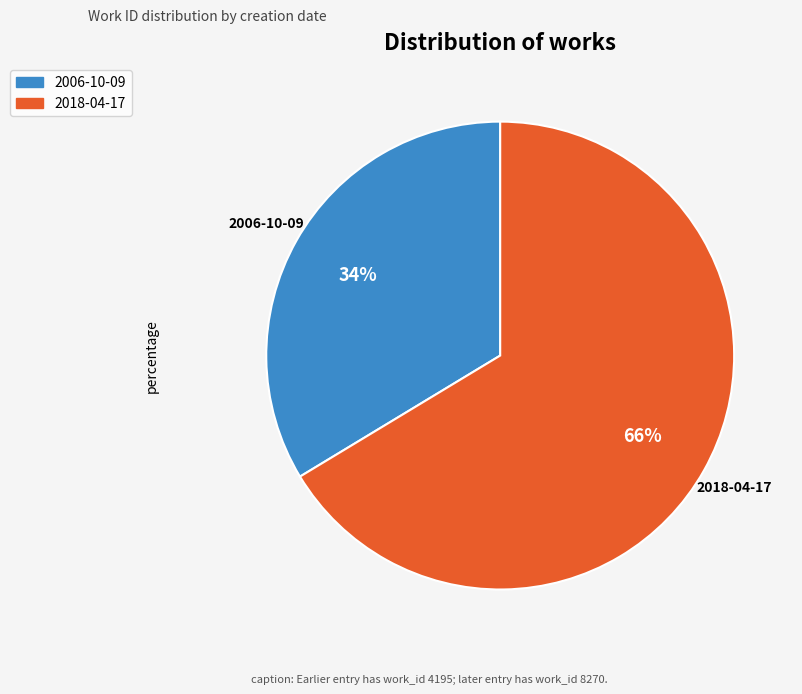

Which slice is the smallest?

2006-10-09